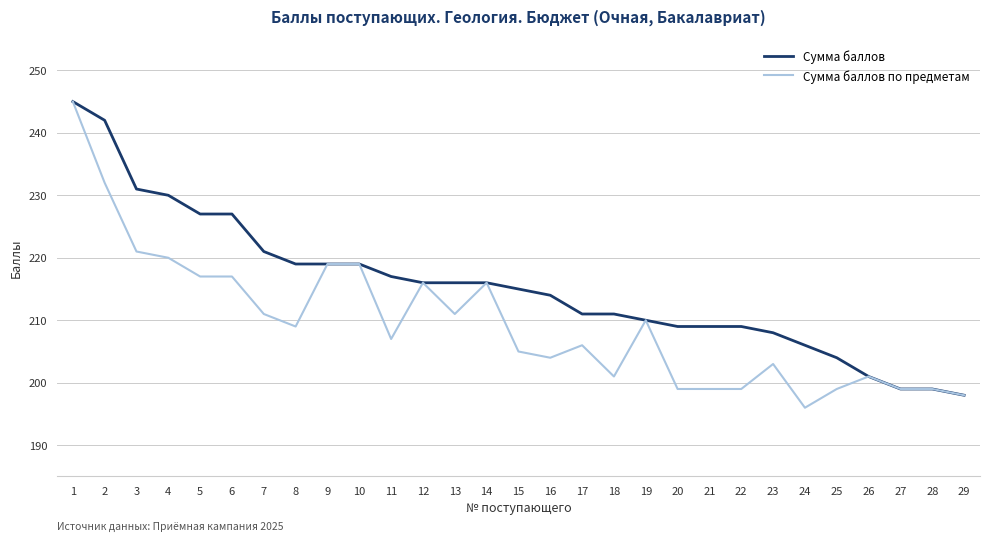

What value does the Сумма баллов по предметам series have at 20, to the nearest 10?

200